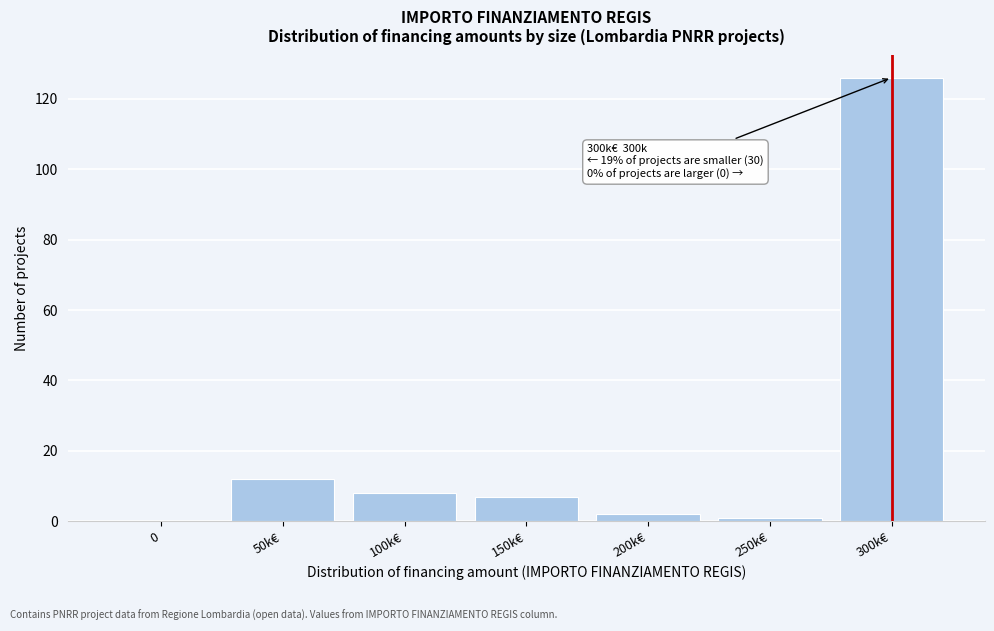

Reading left to right, extract all data points from this chart.

0=0	50k€=12	100k€=8	150k€=7	200k€=2	250k€=1	300k€=126